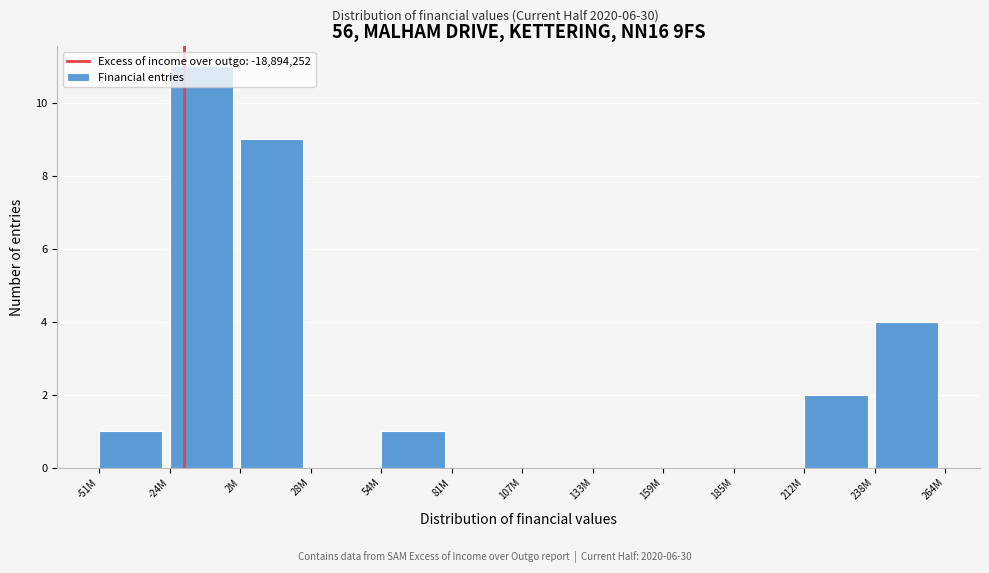

What is the change in value from 133M to 212M?

+2